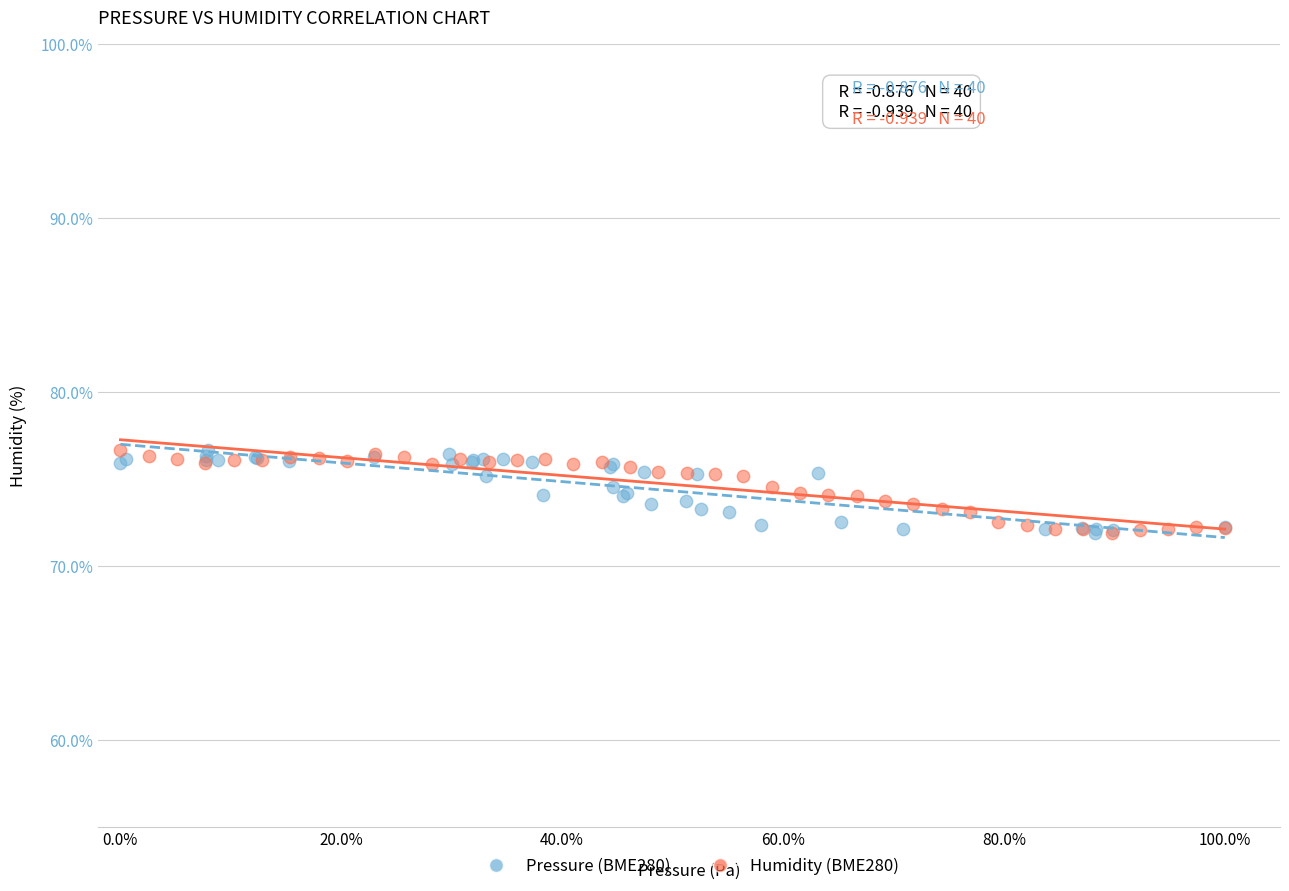

What are all the series names shown in the legend?

Pressure (BME280), Humidity (BME280)